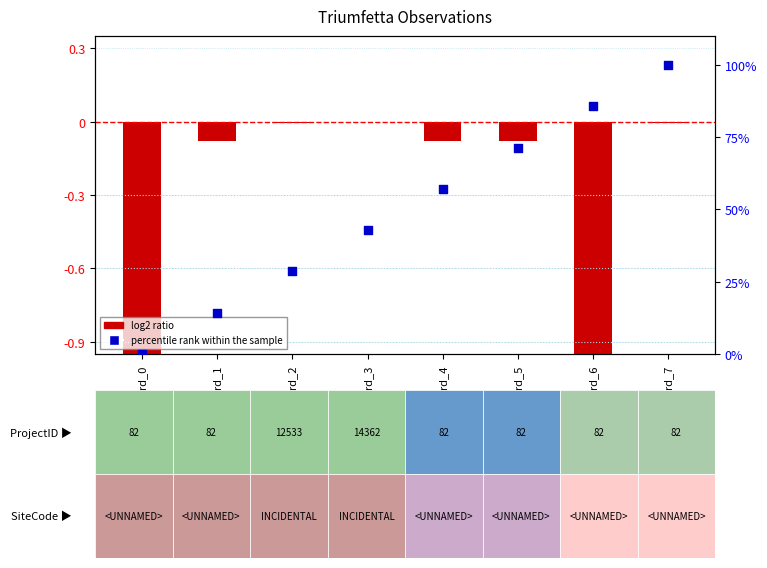

What are all the series names shown in the legend?

log2 ratio, percentile rank within the sample